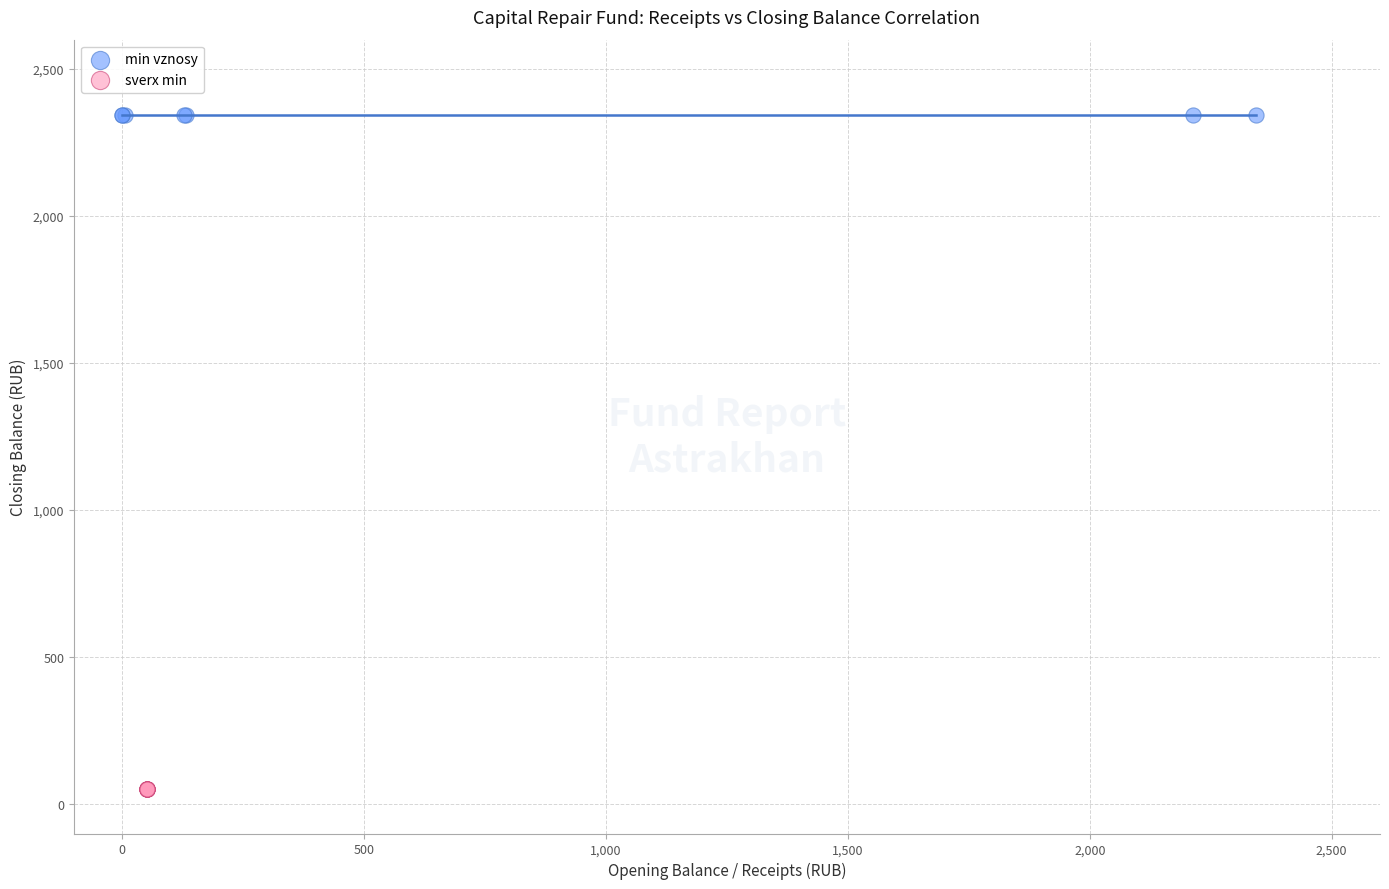

What are all the series names shown in the legend?

min vznosy, sverx min